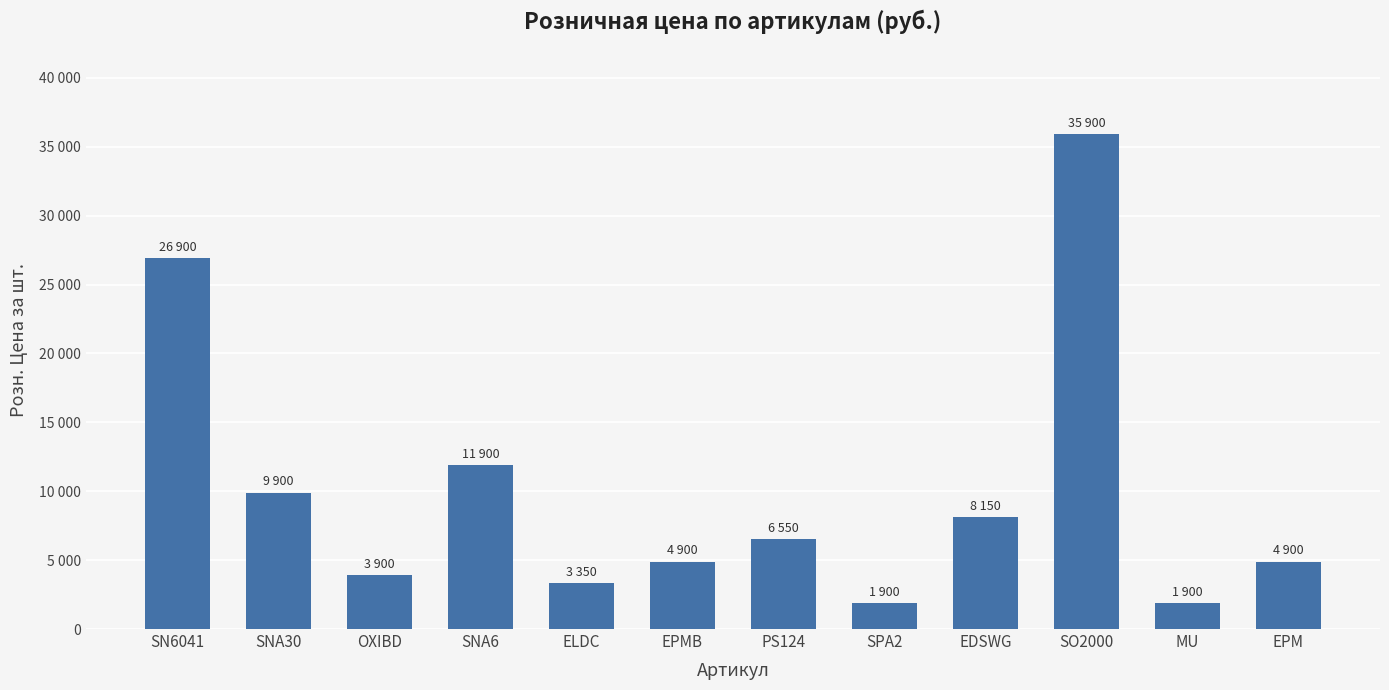

At which label is the value closest to 18900?

SNA6